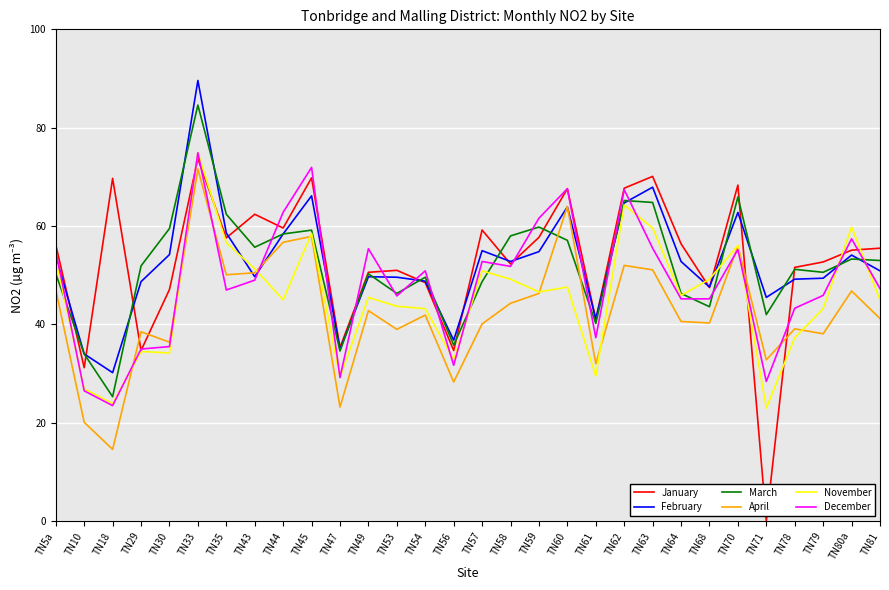

The value of February at TN68 is 25.3. True or false?

False